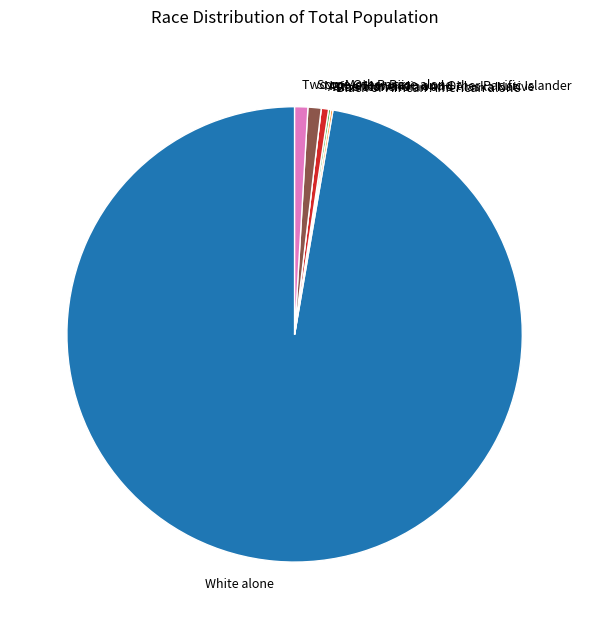

Is the sum of Some Other Race alone and Two or More Races greater than half?

No